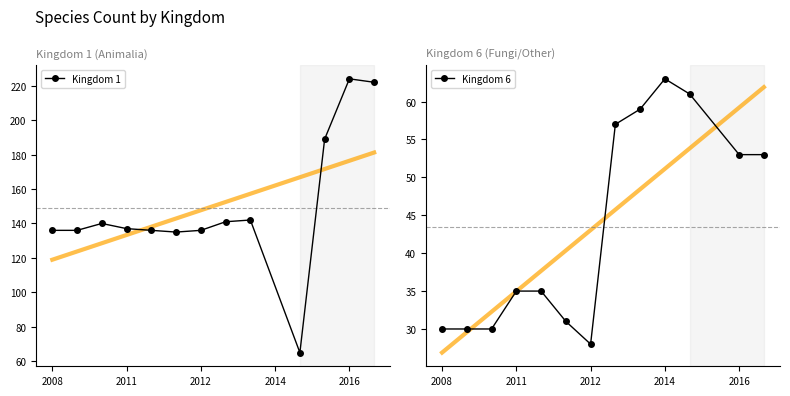

Which series has the largest total across all categories?

Kingdom 1